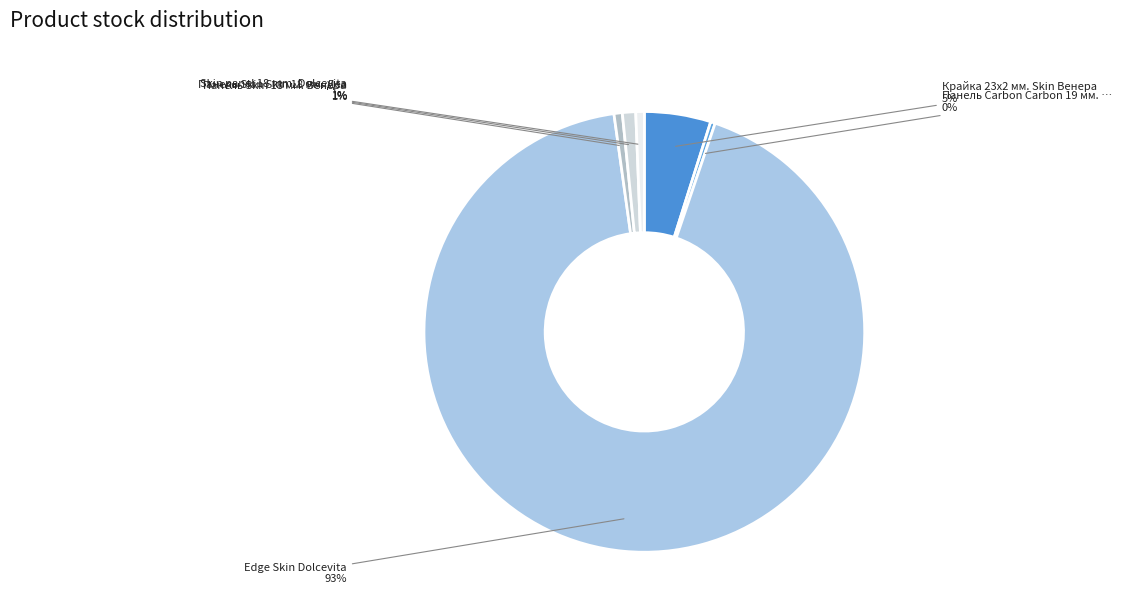

Rank the categories by value from lowest to highest.

Панель Carbon Carbon 19 мм. Металдекор, Панель Skin 18 мм. Венера, Skin panel 18 mm. Dolcevita, Панель Skin Skin 18 мм. Деа, Крайка 23x2 мм. Skin Венера, Edge Skin Dolcevita